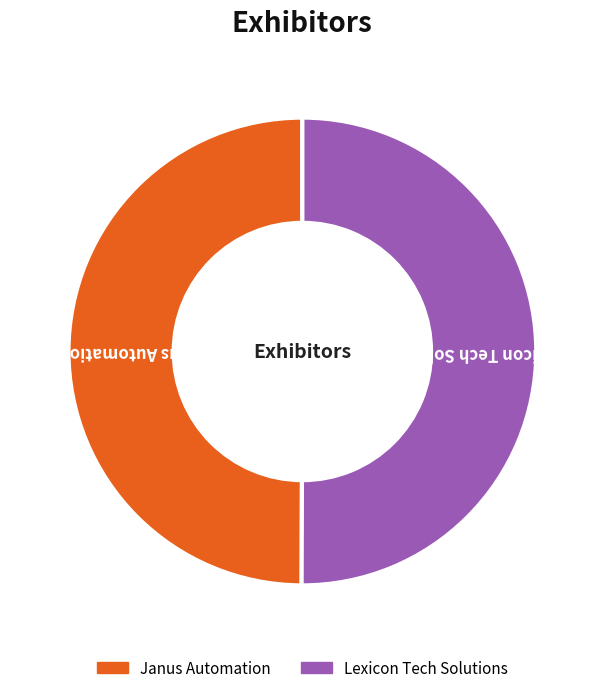

Approximately how many times larger is the value at Lexicon Tech Solutions compared to Janus Automation?

1.0